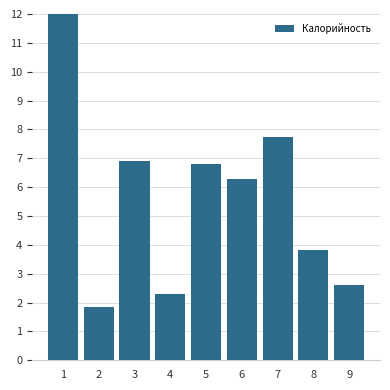

What is the change in value from 5 to 6?

-0.5